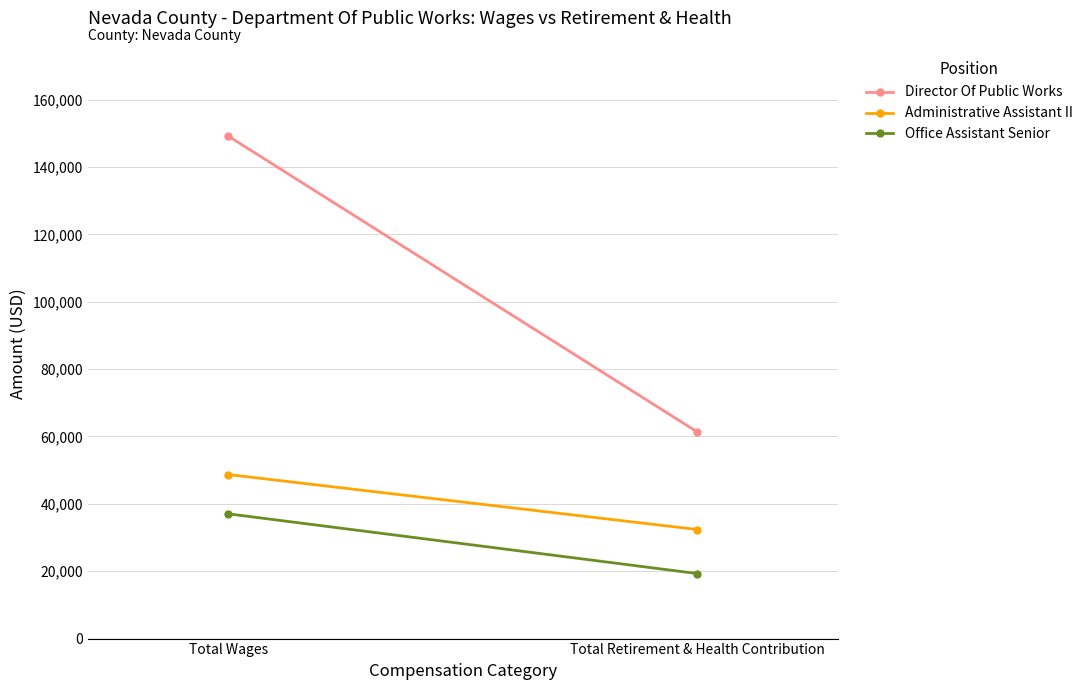

Between Total Wages and Total Retirement & Health Contribution, which series saw the biggest shift?

Director Of Public Works